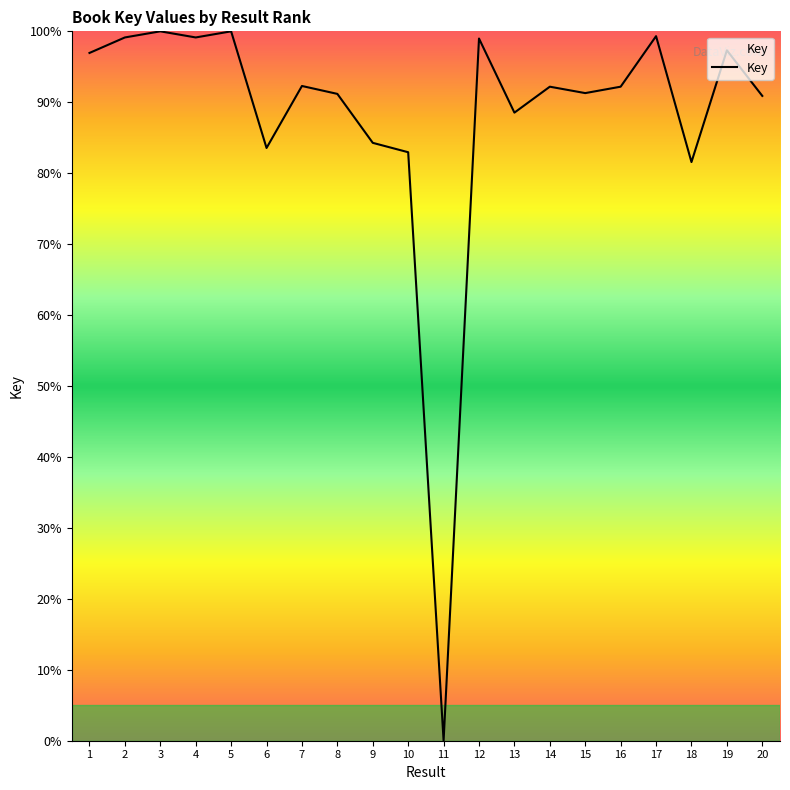

What is the ratio of the value at 6 to the value at 12?

0.8